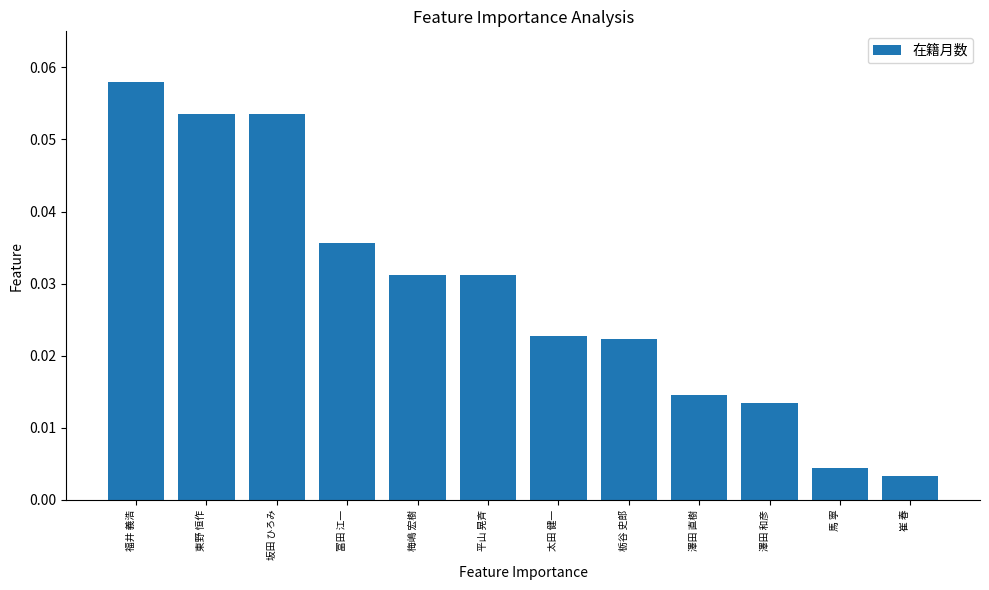

True or false: the data shows 0.1 at 梅嶋 宏樹.

False